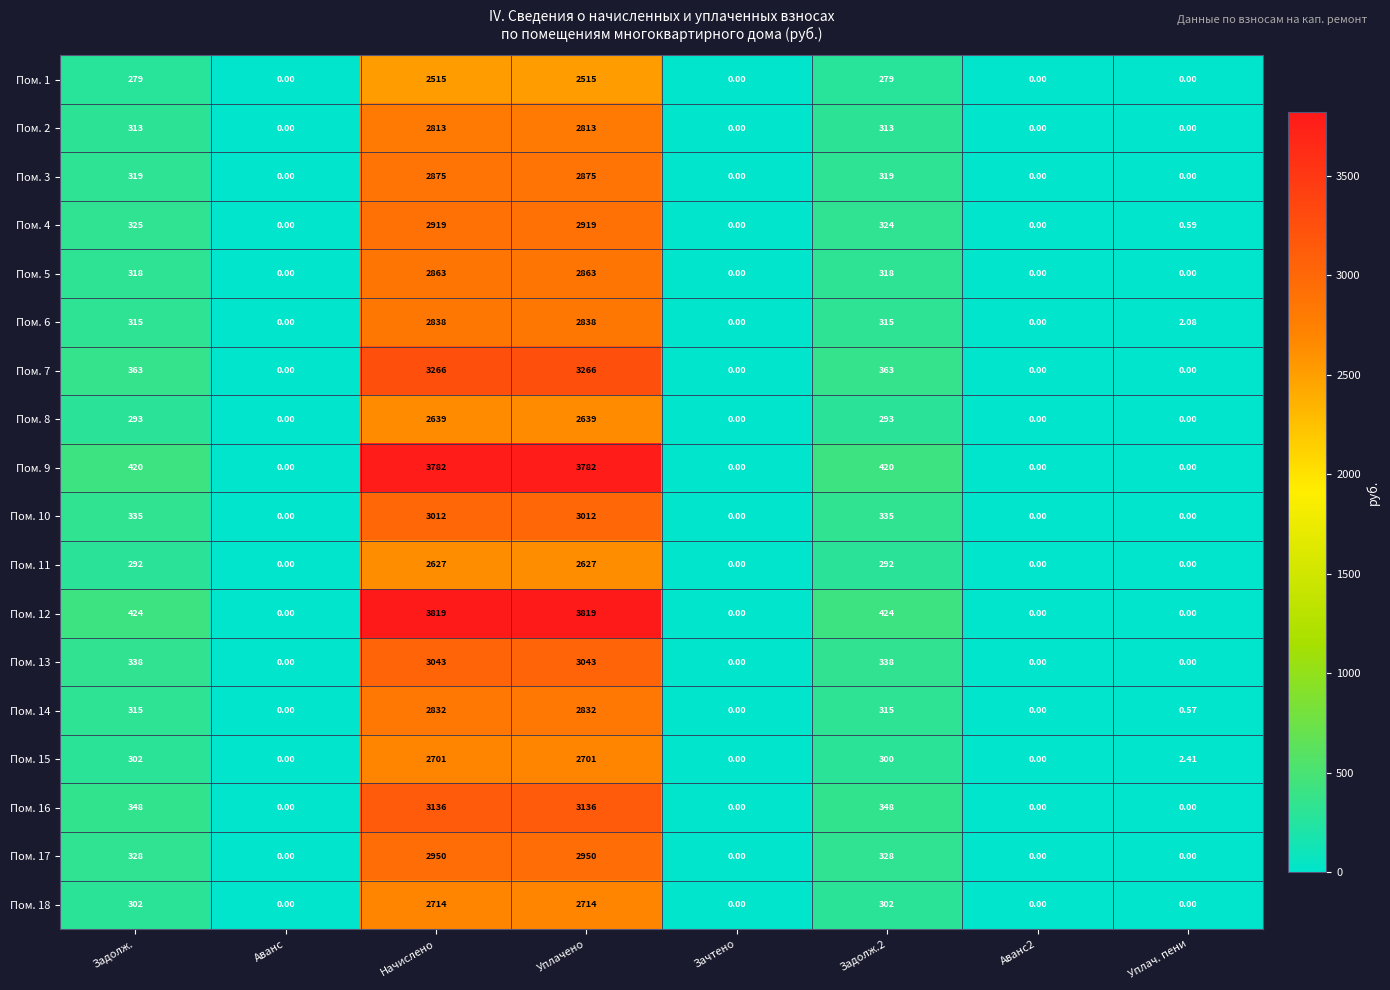

How many positive values does the Пом. 13 series have?

4